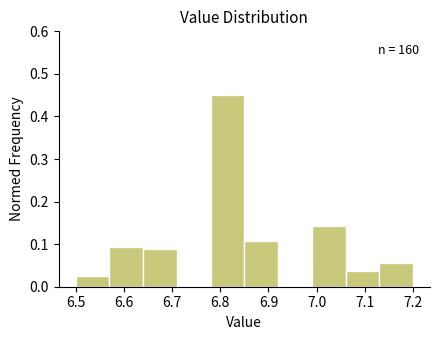

Over which range of the x-axis is the bar tallest?

6.78 to 6.85